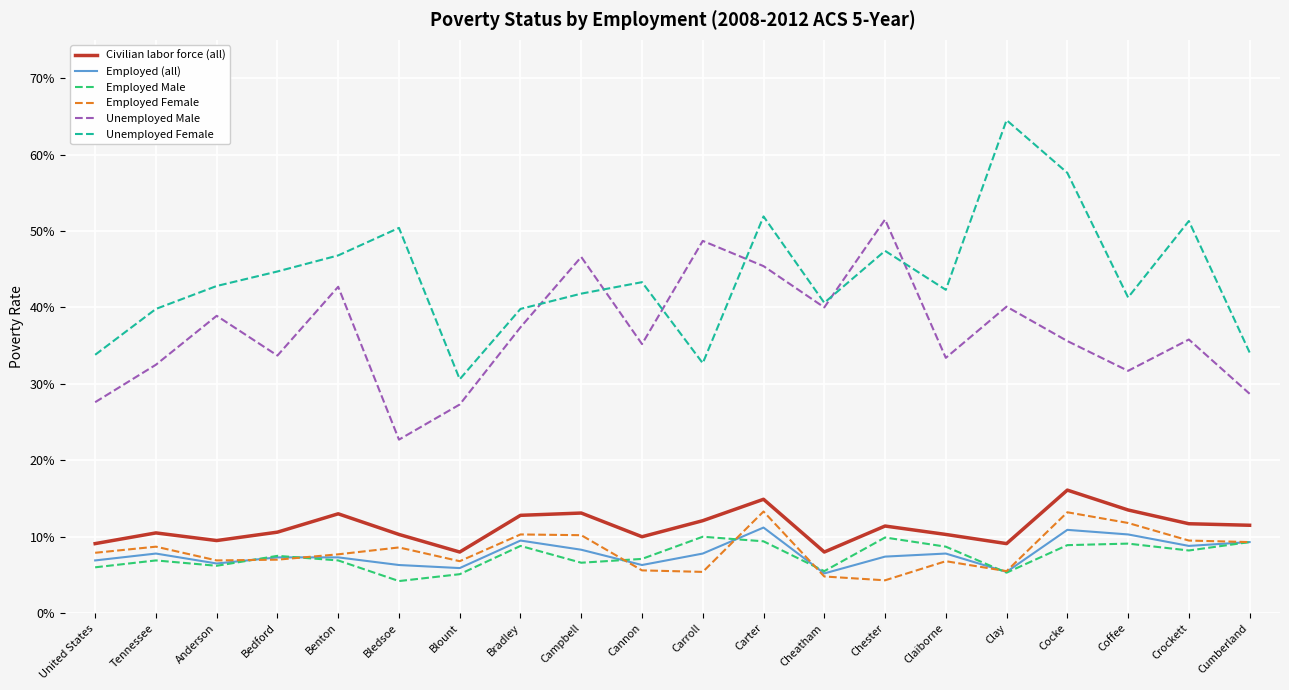

What are all the series names shown in the legend?

Civilian labor force (all), Employed (all), Employed Male, Employed Female, Unemployed Male, Unemployed Female